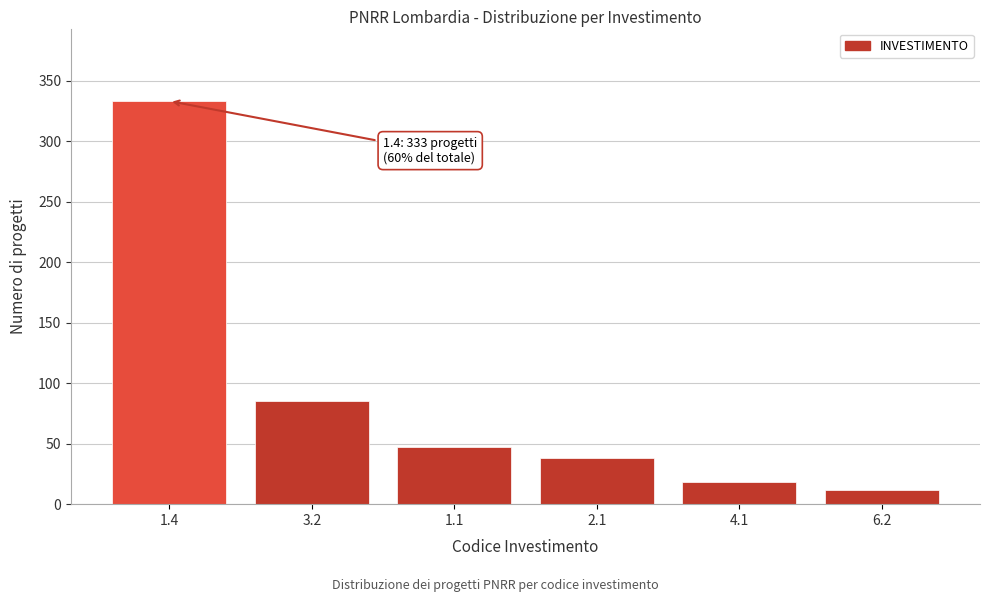

Reading left to right, what are all the values shown in this chart?

333	85	47	38	18	12